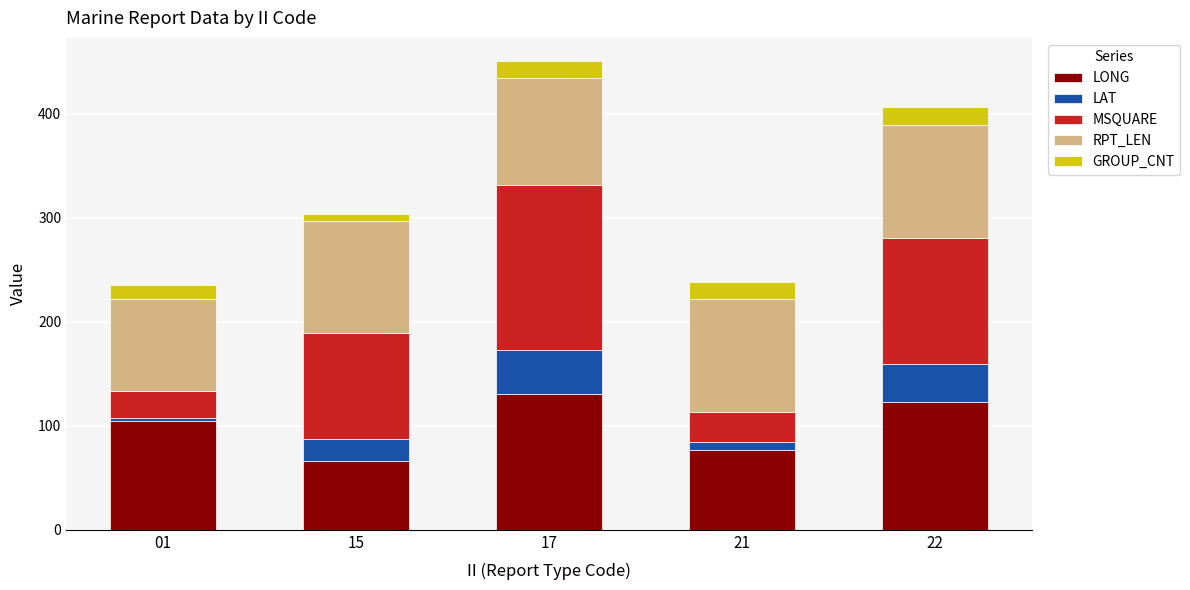

What is the total value across all series at 17?

450.2